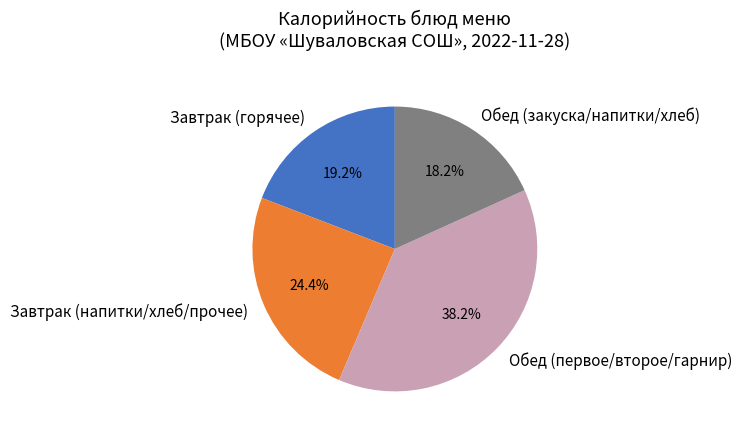

Which has a higher value, Обед (закуска/напитки/хлеб) or Завтрак (горячее)?

Завтрак (горячее)